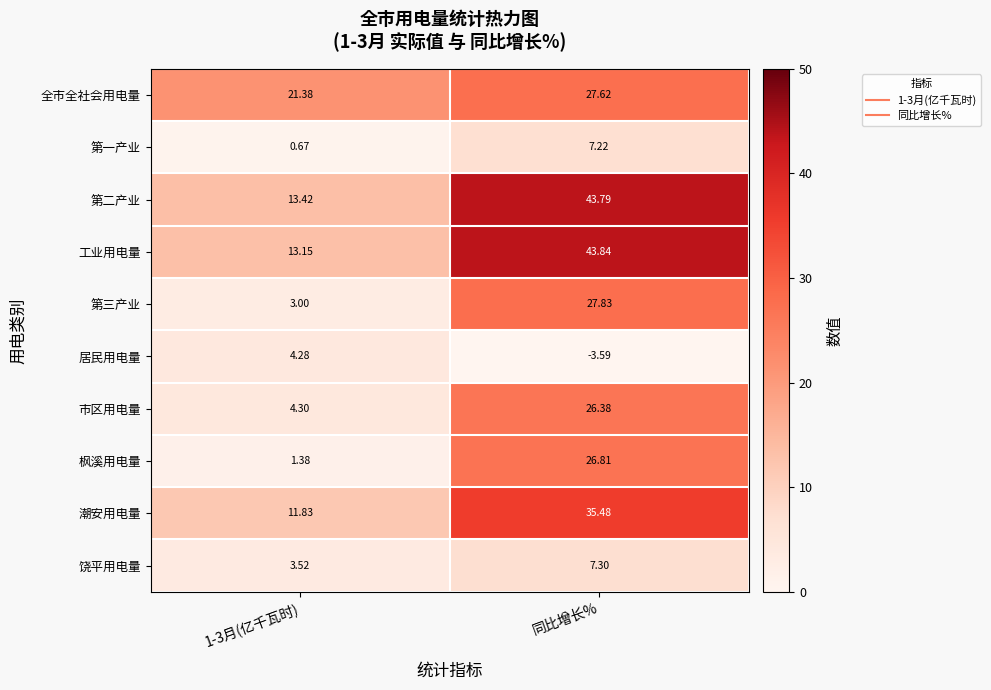

How many categories are shown in the chart?

2